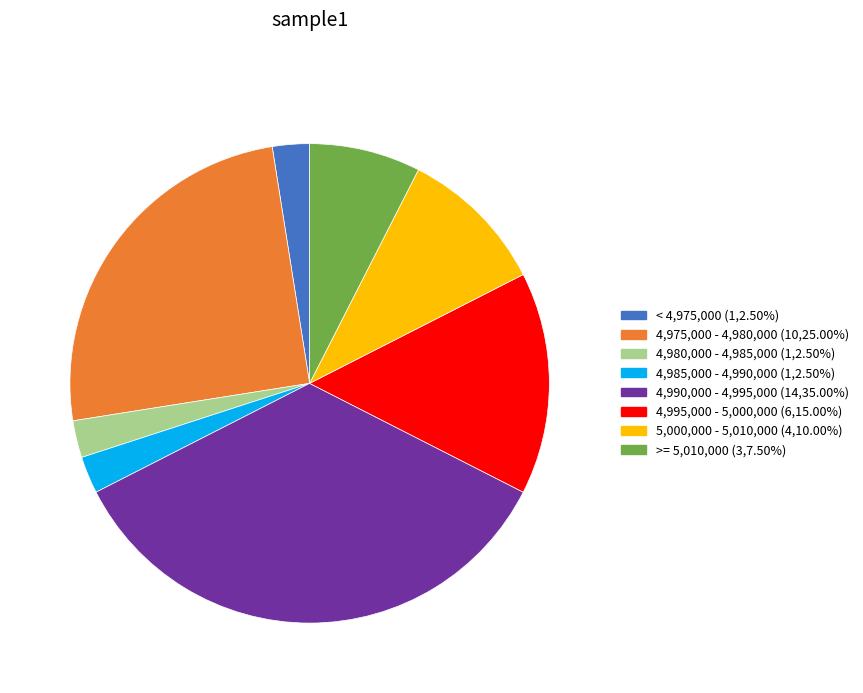

Does any single category account for the majority?

No